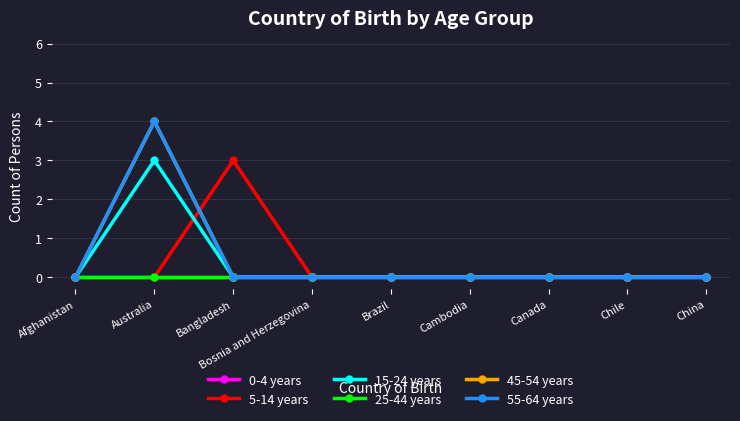

Does the chart have visible grid lines?

Yes